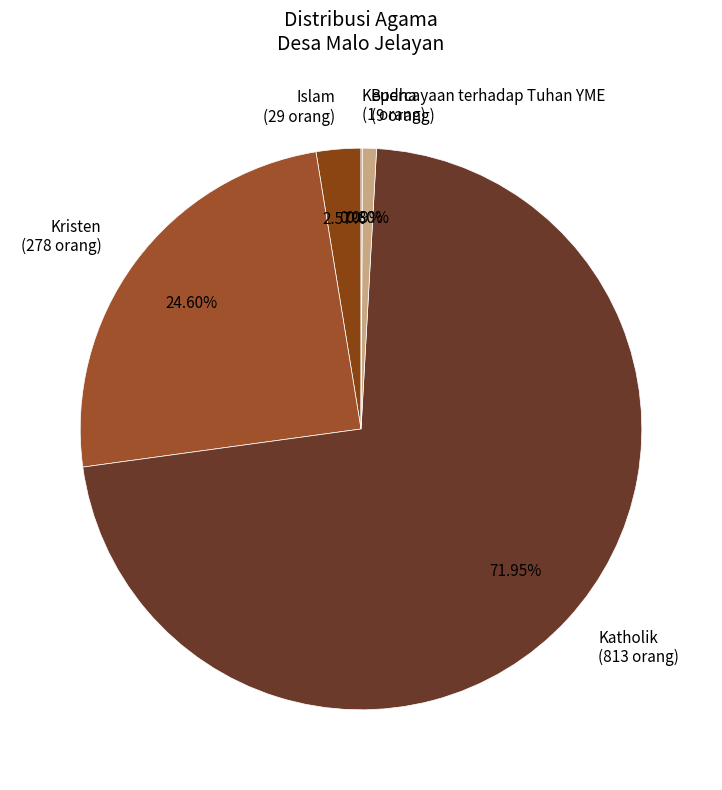

Is Katholik the majority of the pie?

Yes